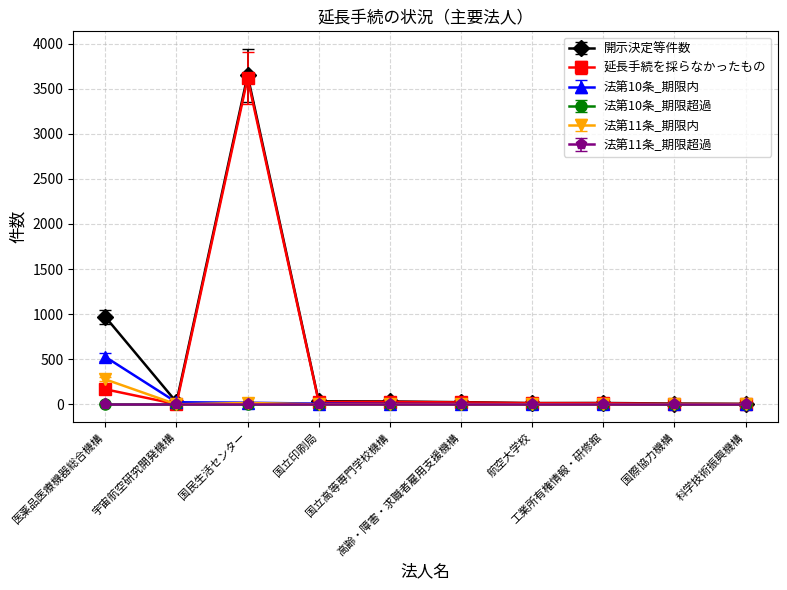

Which series has the largest range (max minus min)?

開示決定等件数